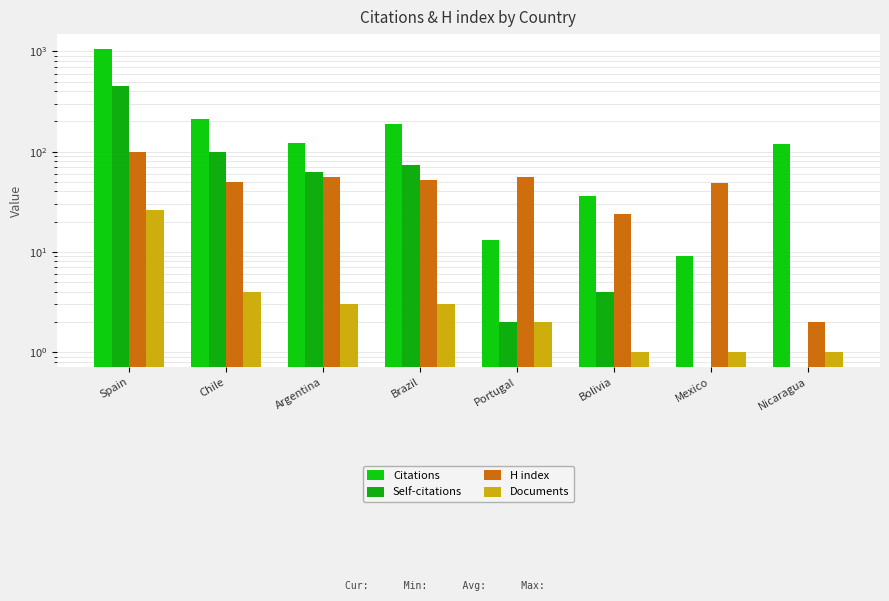

What is the average value of the Self-citations series?

87